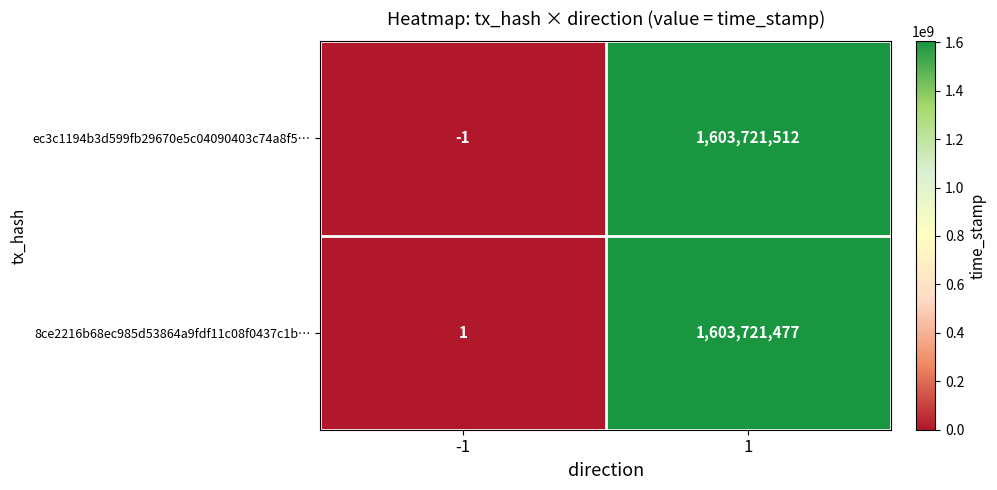

True or false: 8ce2216b68ec985d53864a9fdf11c08f0437c1b… has a value of 2 at -1.

False